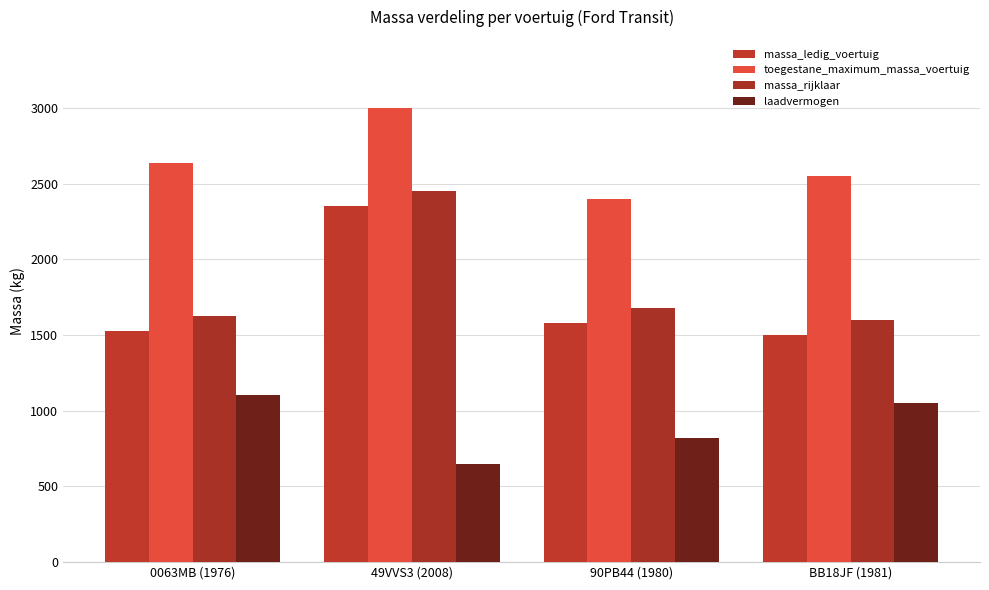

Reading right to left, extract all data points from this chart.

massa_ledig_voertuig: 1500	1580	2350	1528
toegestane_maximum_massa_voertuig: 2550	2400	3000	2635
massa_rijklaar: 1600	1680	2450	1628
laadvermogen: 1050	820	650	1107